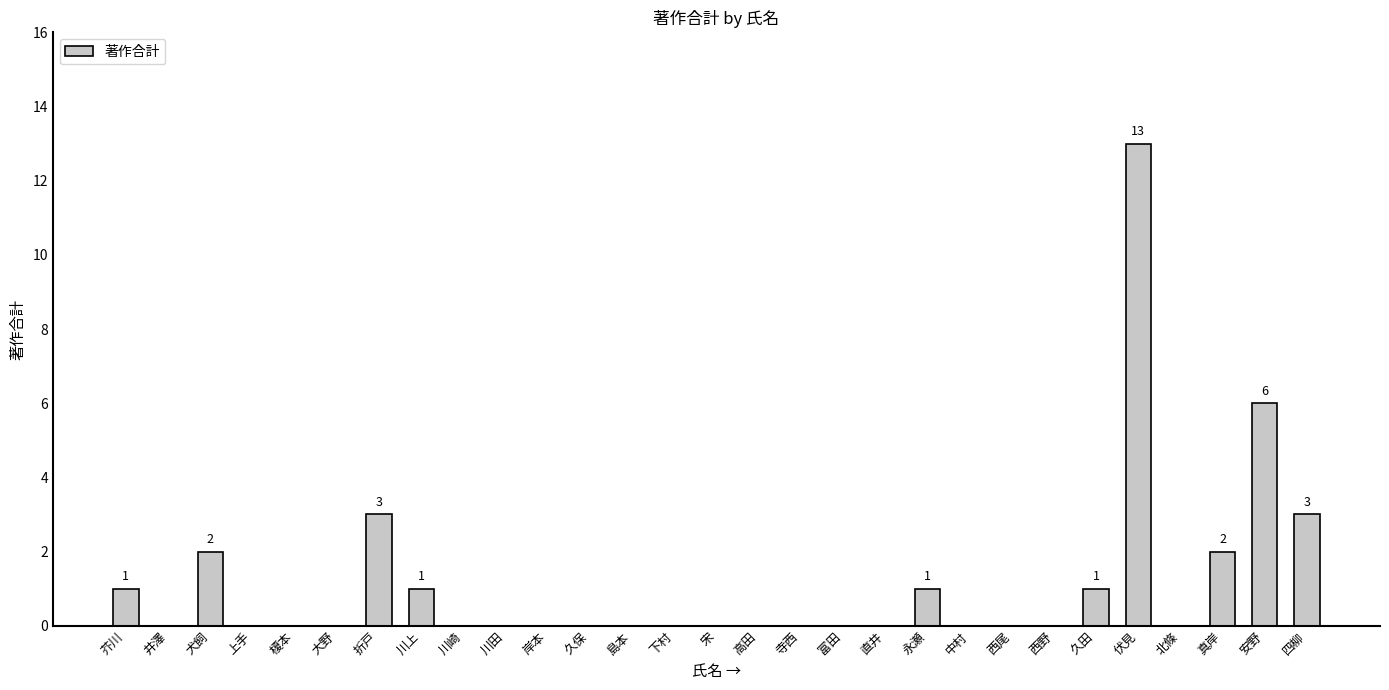

Reading right to left, what are all the values shown in this chart?

四柳=3	安野=6	真岸=2	北條=0	伏見=13	久田=1	西野=0	西尾=0	中村=0	永瀬=1	直井=0	富田=0	寺西=0	高田=0	宋=0	下村=0	島本=0	久保=0	岸本=0	川田=0	川崎=0	川上=1	折戸=3	大野=0	榎本=0	上手=0	犬飼=2	井澤=0	芥川=1